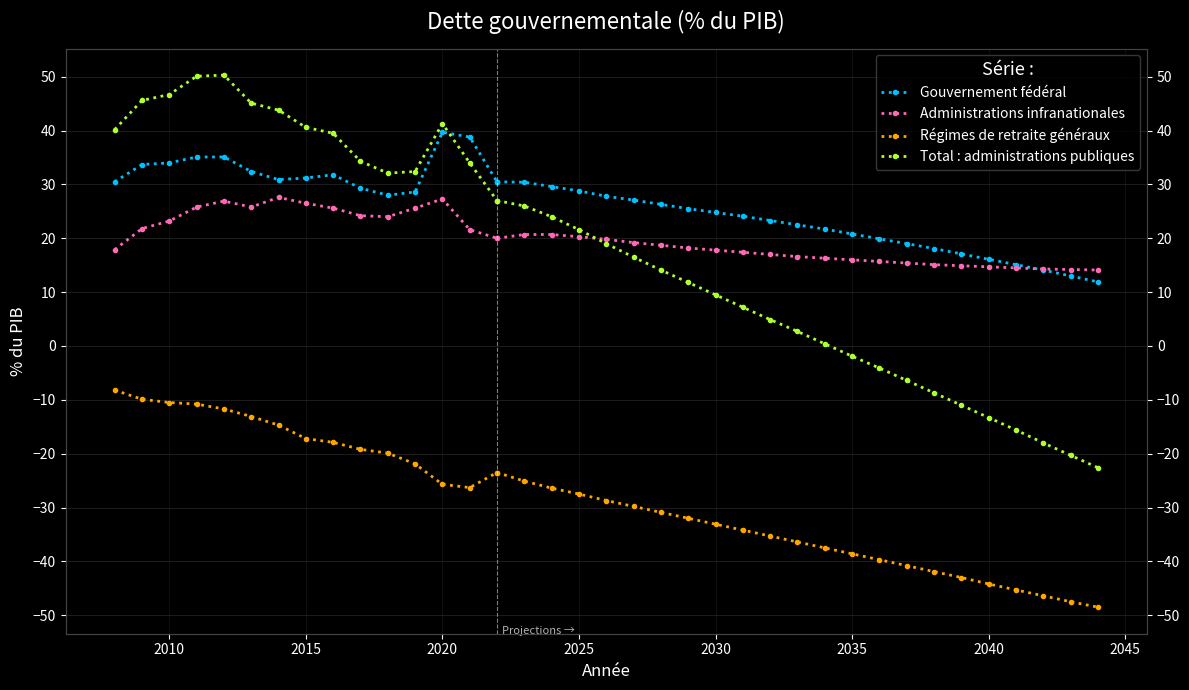

Which series ends up on top after the final intersection of Gouvernement fédéral and Total : administrations publiques?

Gouvernement fédéral